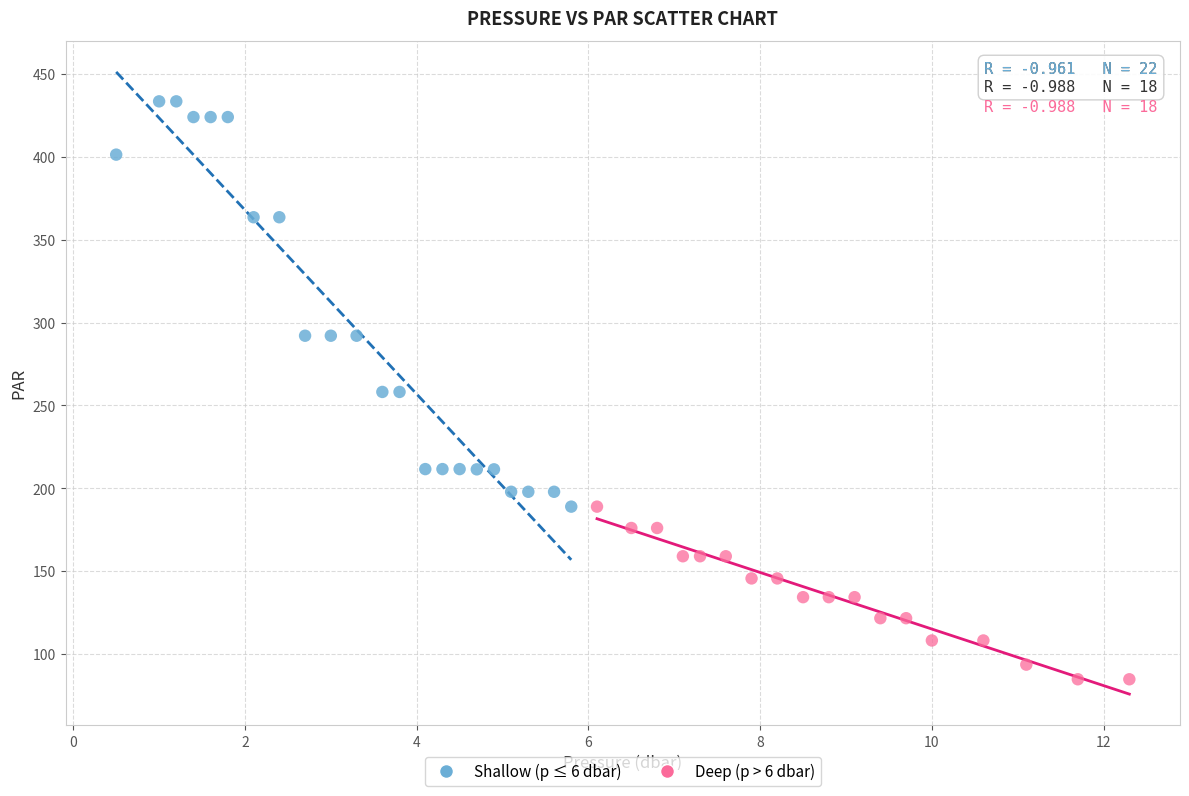

Which series contains the lowest Y value?

Deep (p > 6 dbar)